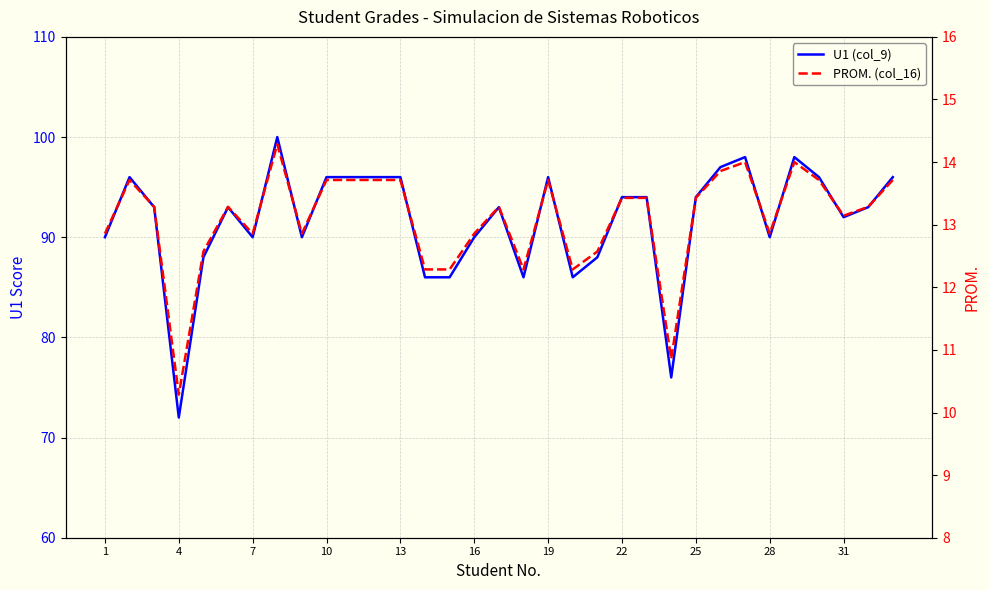

Which series has the largest total across all categories?

U1 (col_9)